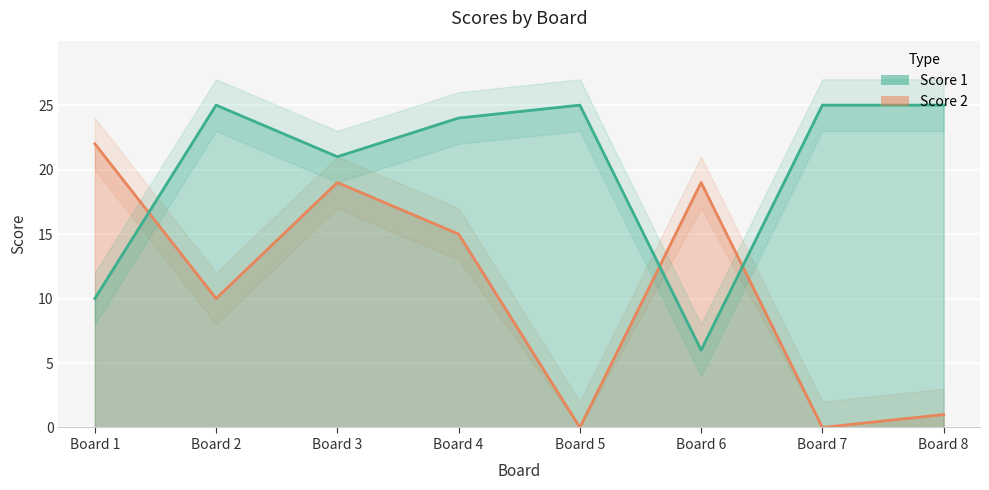

How many values in Score 2 are above zero?

6